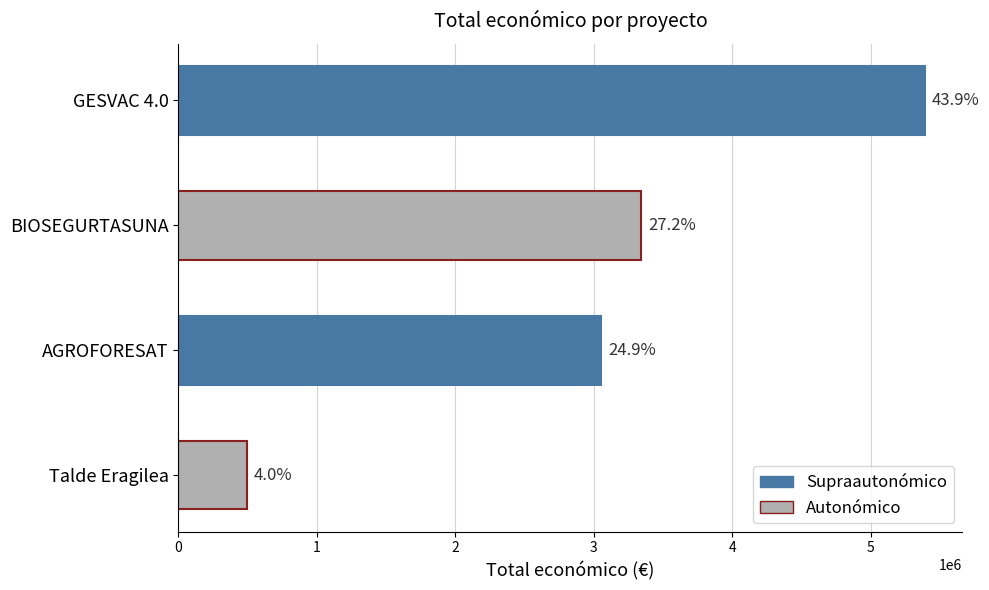

Are the bars horizontal?

Yes